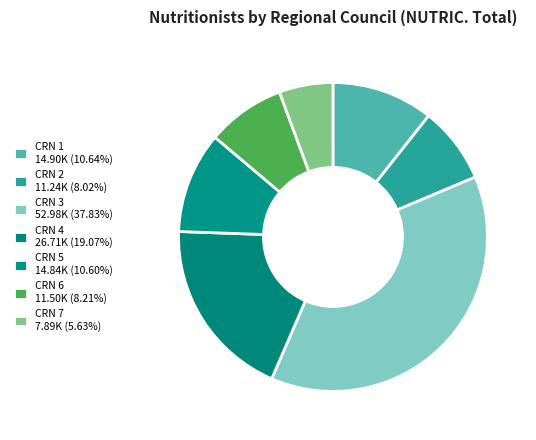

How many slices are in this pie chart?

7